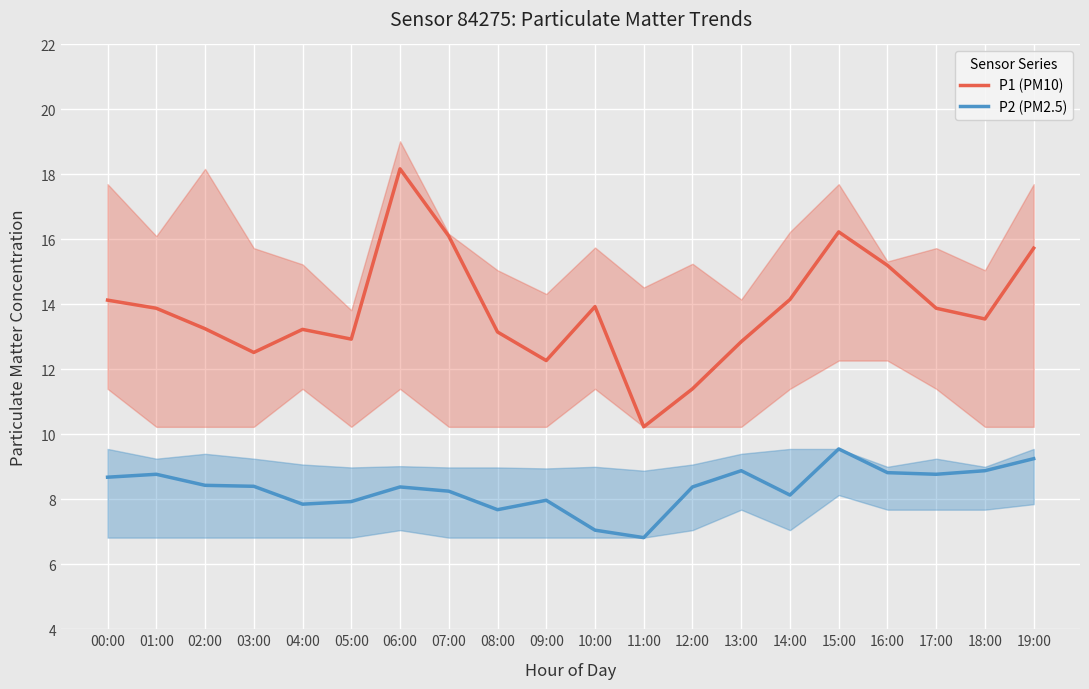

How many data points does each series have?

20